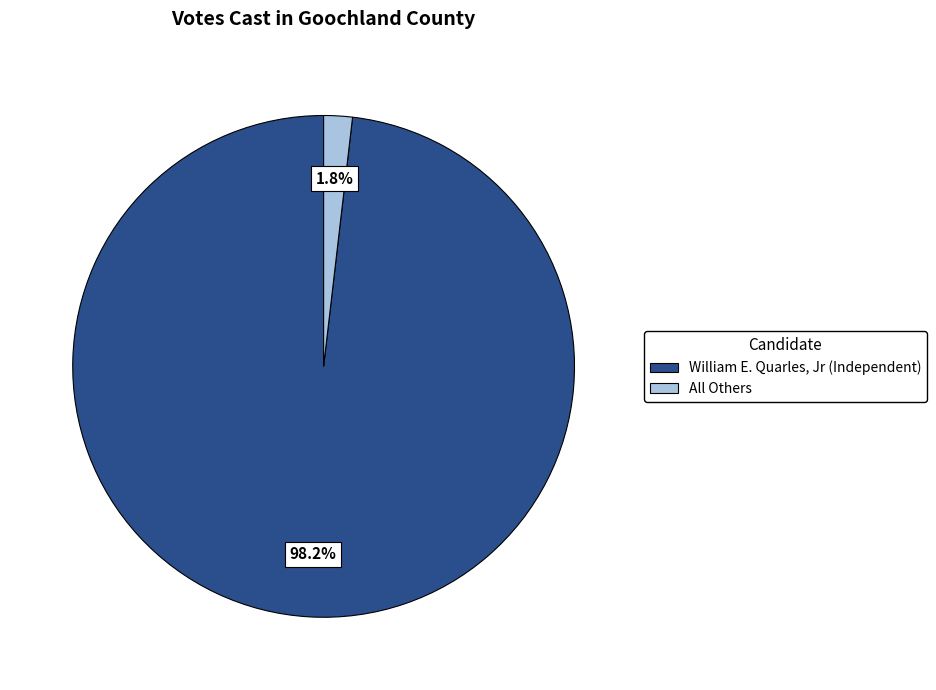

What is the largest slice in the pie chart?

William E. Quarles, Jr (Independent)